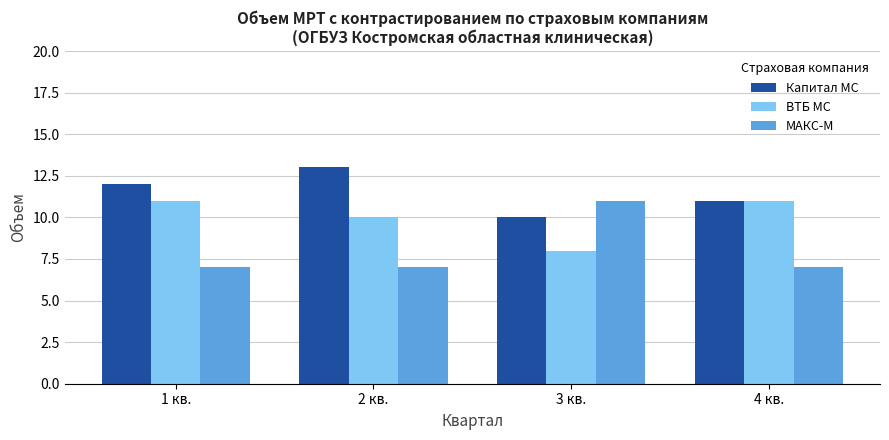

Reading left to right, what are all the values shown in this chart?

Капитал МС: 1 кв.=12	2 кв.=13	3 кв.=10	4 кв.=11
ВТБ МС: 1 кв.=11	2 кв.=10	3 кв.=8	4 кв.=11
МАКС-М: 1 кв.=7	2 кв.=7	3 кв.=11	4 кв.=7